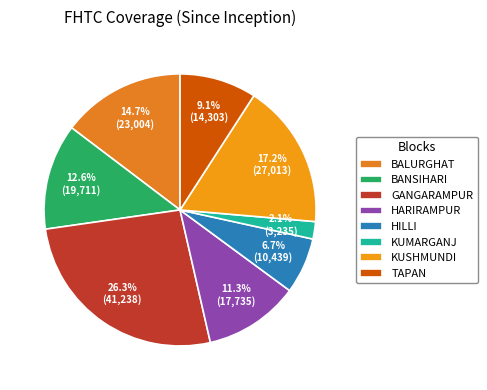

Count the number of slices in the pie.

8